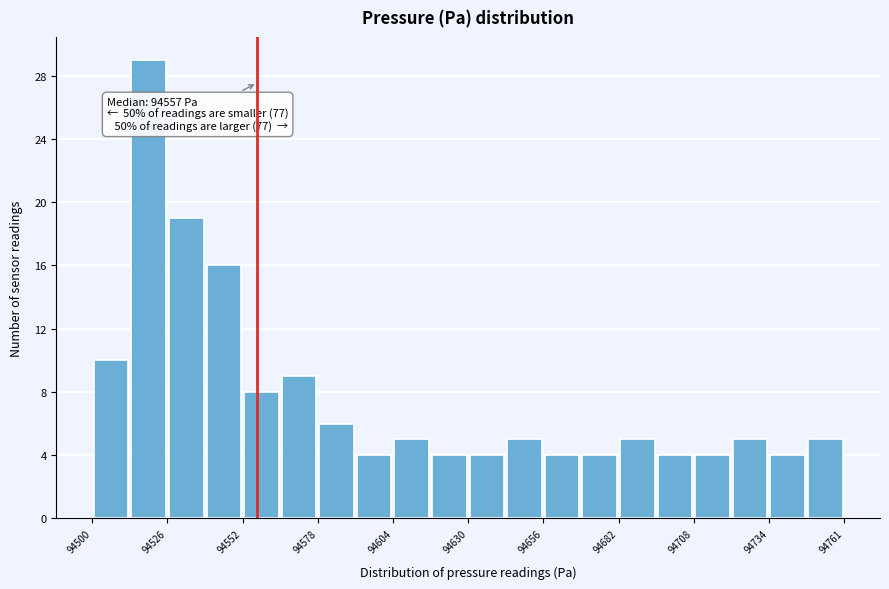

Around what value on the x-axis is the tallest bar? Give the approximate position of its centre, as read against the axis.

94520